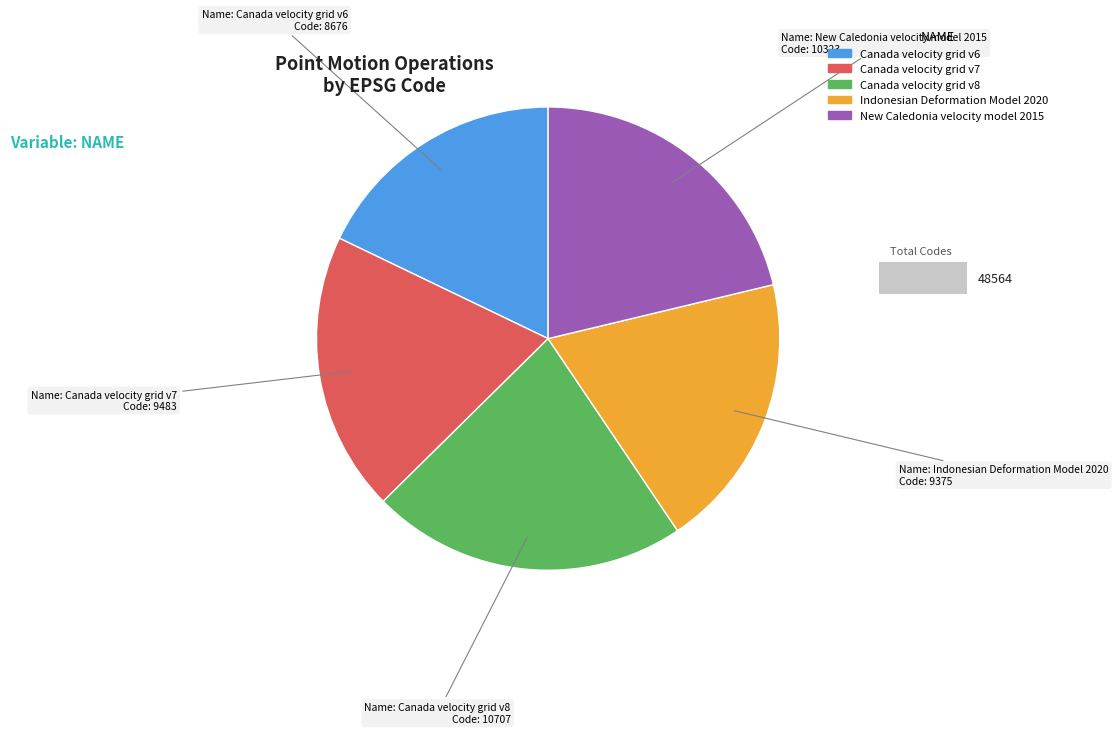

How many slices are in this pie chart?

5